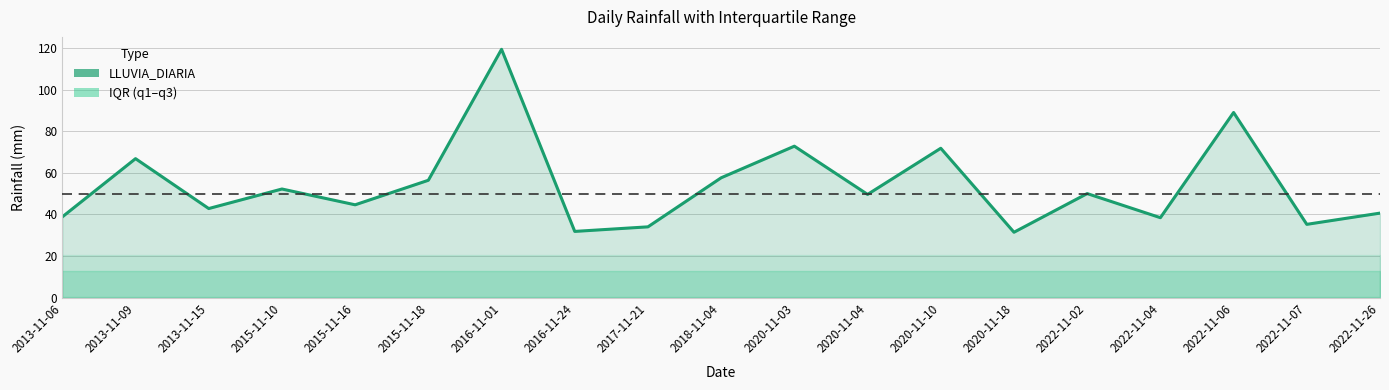

What is the greatest value displayed?

119.4